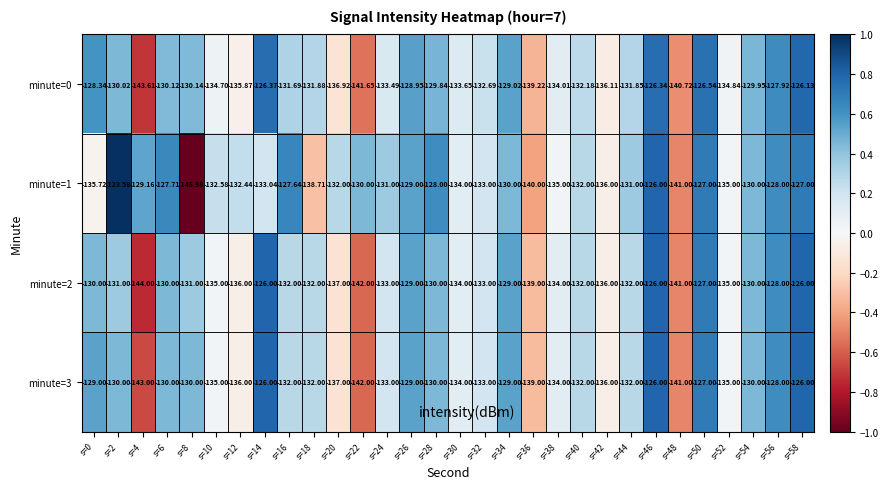

How many data points does each series have?

30